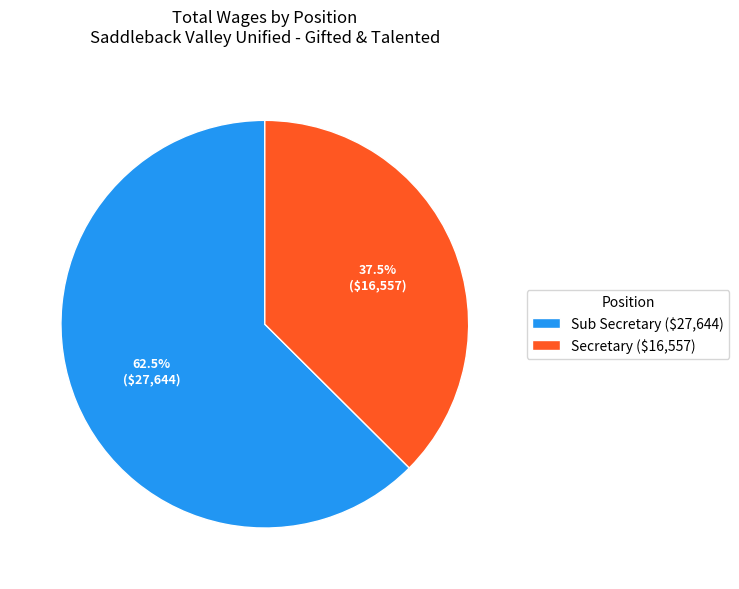

What is the smallest slice in the pie chart?

Secretary